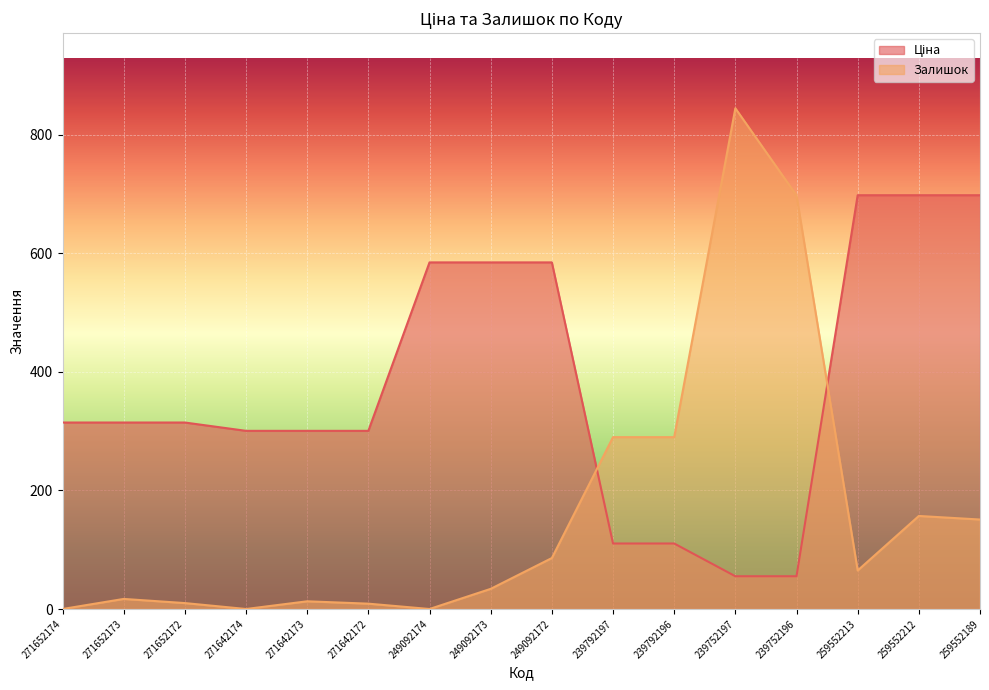

What is the value of the Ціна point at the 2nd from the left?

314.7